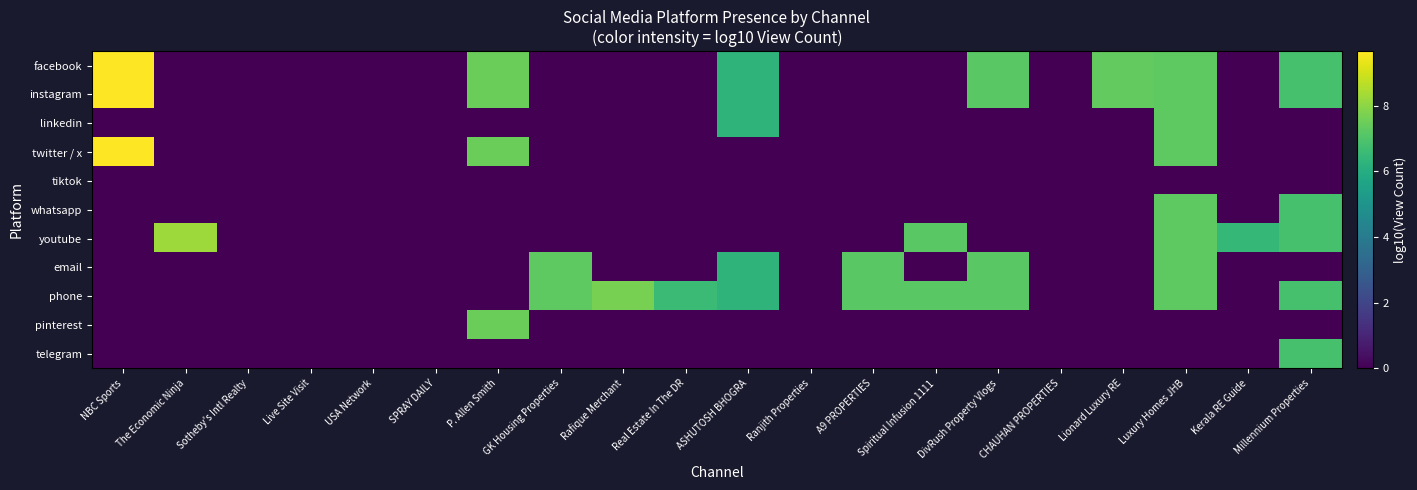

Which series changed the most between ASHUTOSH BHOGRA and Ranjith Properties?

facebook